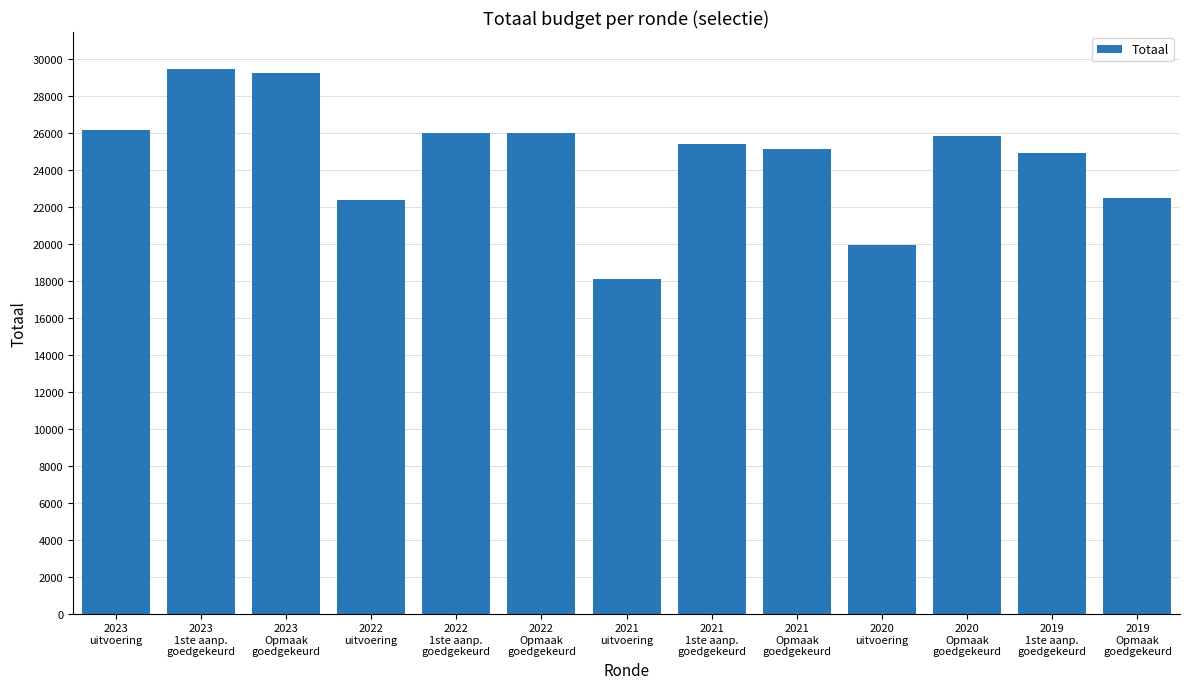

What is the difference between the second highest and minimum values?

11130